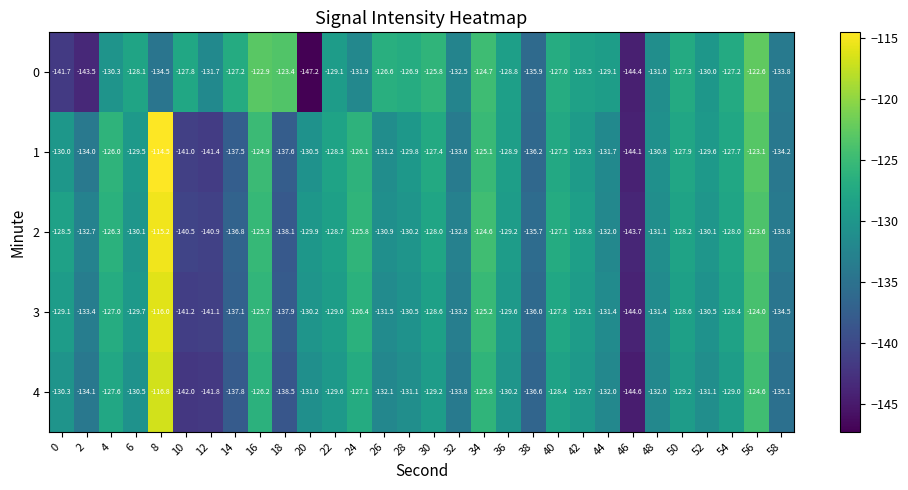

At which category does the chart reach its peak across all series?

8